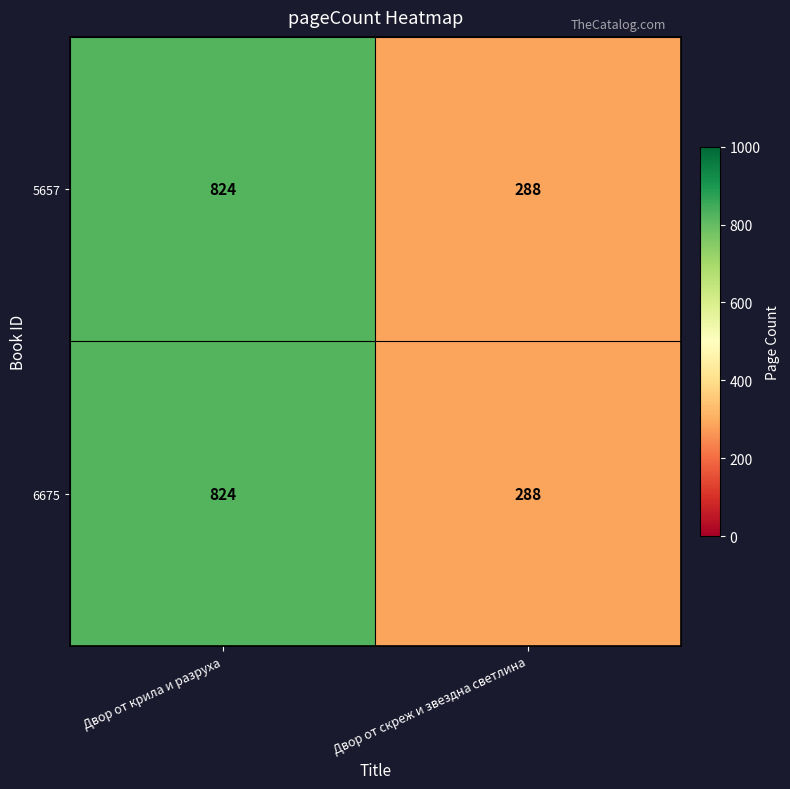

At which category is the sum across all series the highest?

Двор от крила и разруха